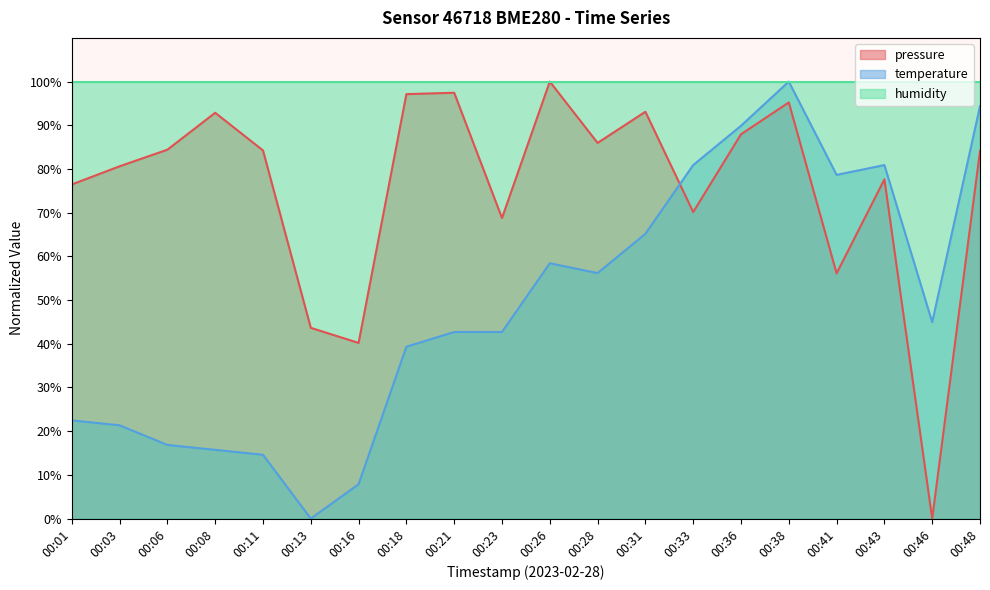

Is it true that temperature equals 42.7 at 00:21?

True